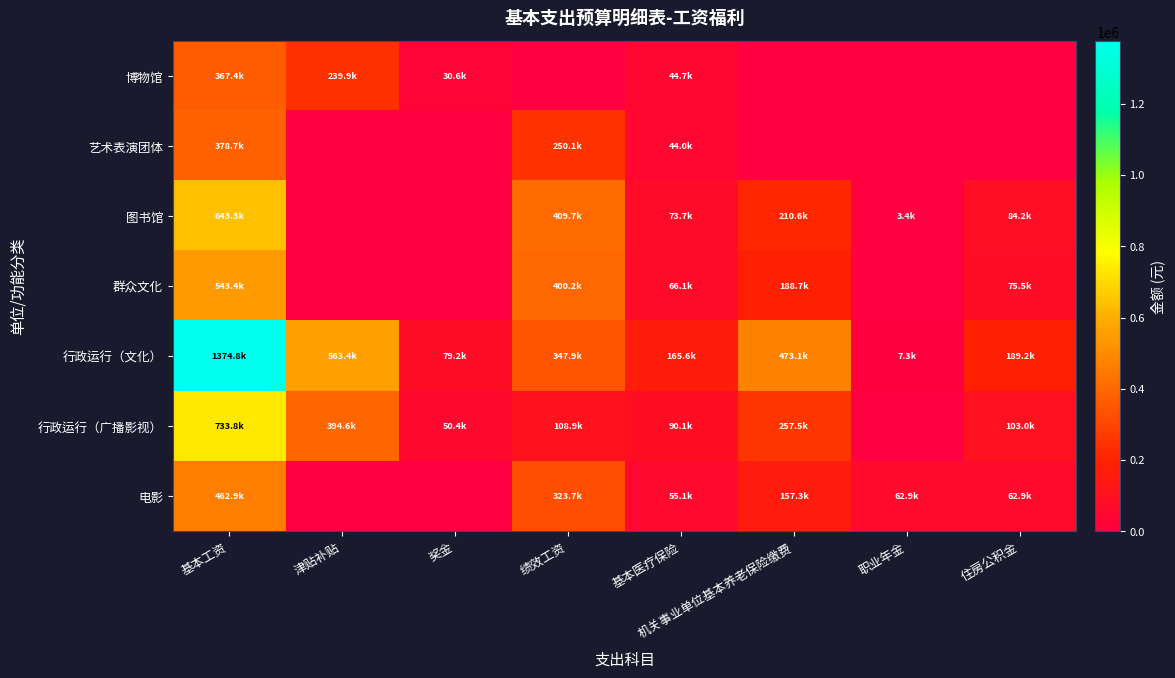

Which label corresponds to the largest value in the chart?

基本工资